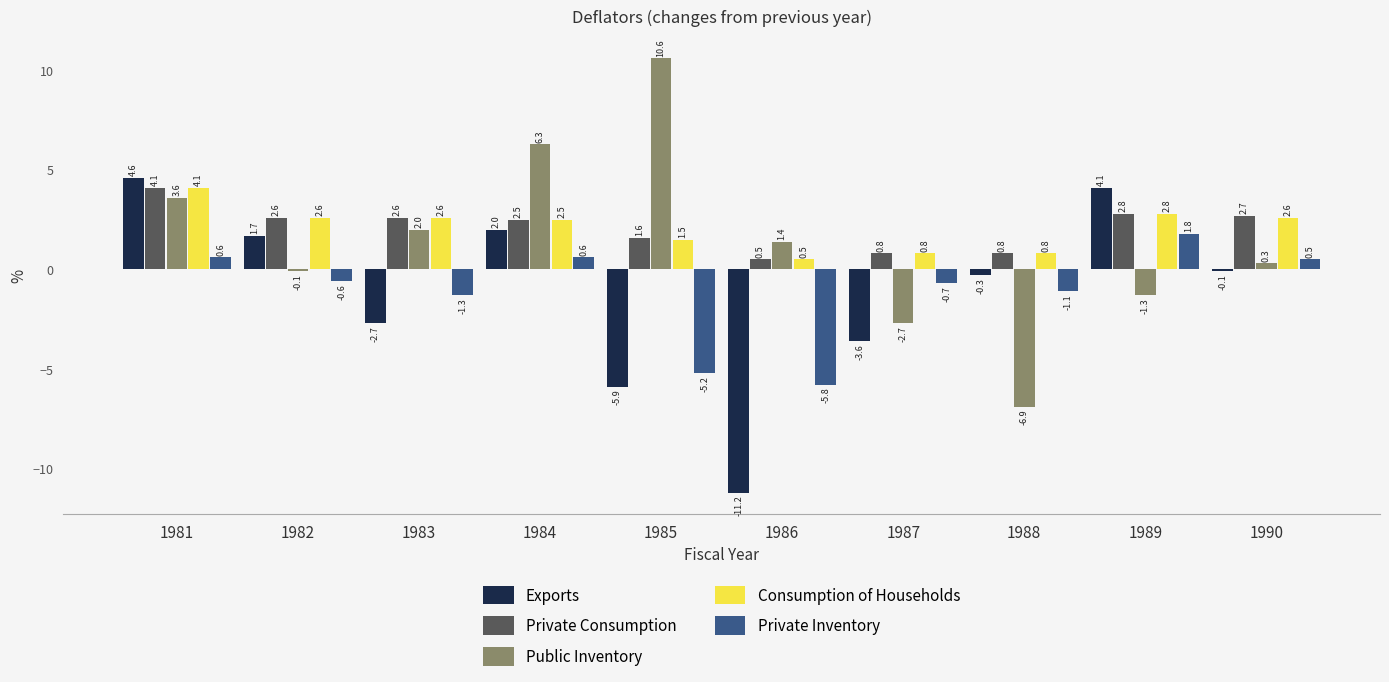

What is the minimum value shown in the chart?

-11.2